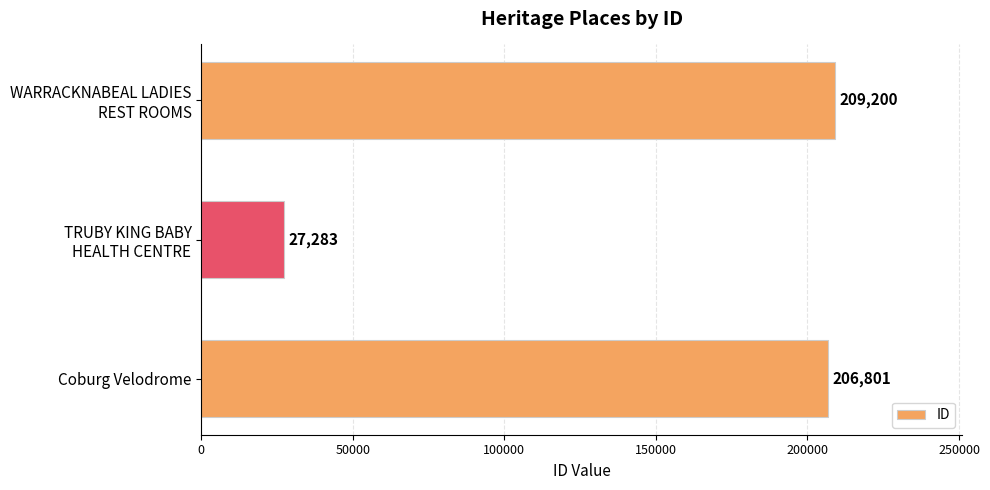

What is the average value?

147761